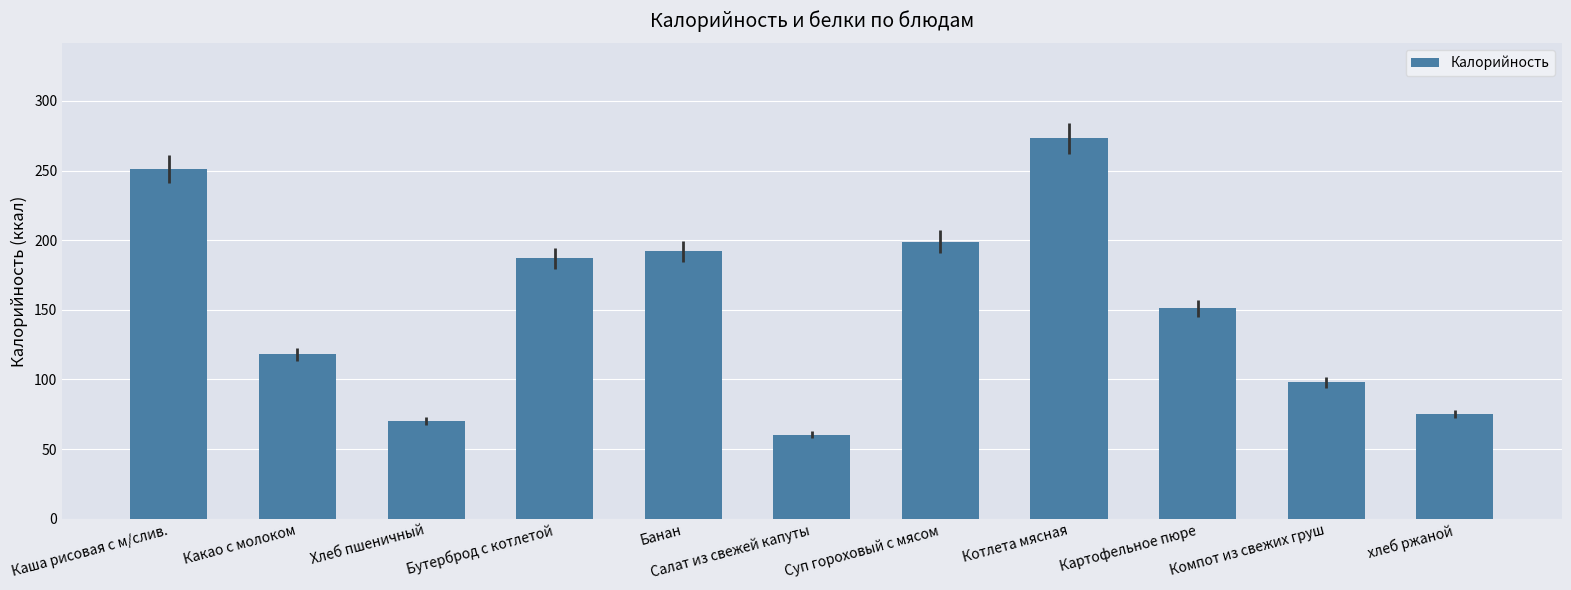

List the labels in order of value, largest first.

Котлета мясная, Каша рисовая с м/слив., Суп гороховый с мясом, Банан, Бутерброд с котлетой, Картофельное пюре, Какао с молоком, Компот из свежих груш, хлеб ржаной, Хлеб пшеничный, Салат из свежей капуты